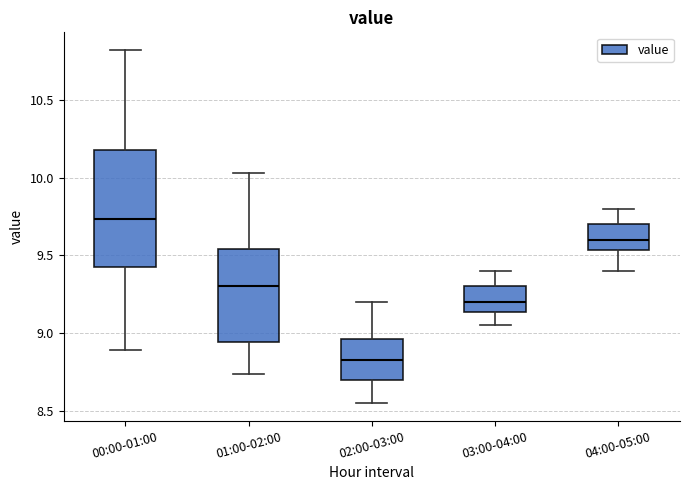

Which box is the tallest, from its lower edge to its upper edge?

00:00-01:00